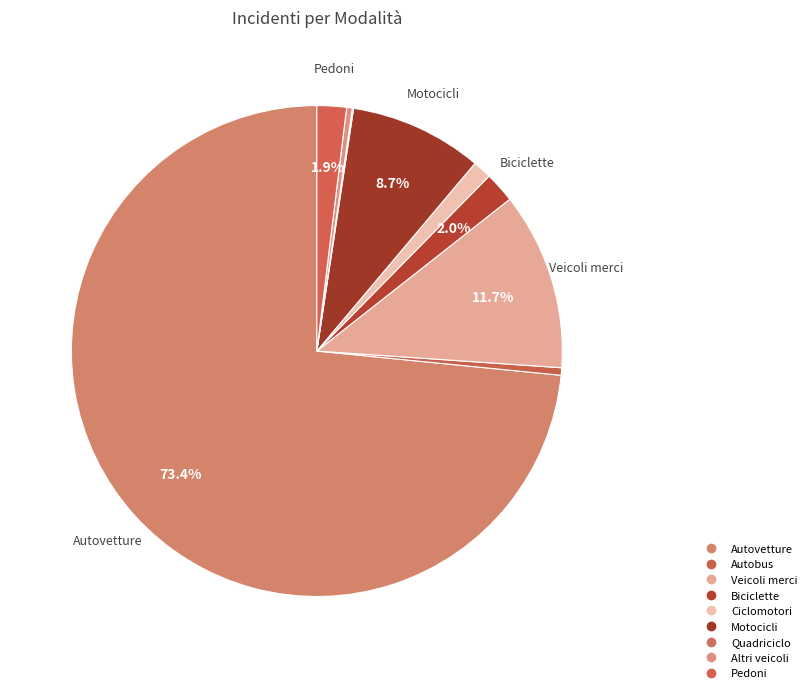

Rank the categories by value from lowest to highest.

Quadriciclo, Altri veicoli, Autobus, Ciclomotori, Pedoni, Biciclette, Motocicli, Veicoli merci, Autovetture